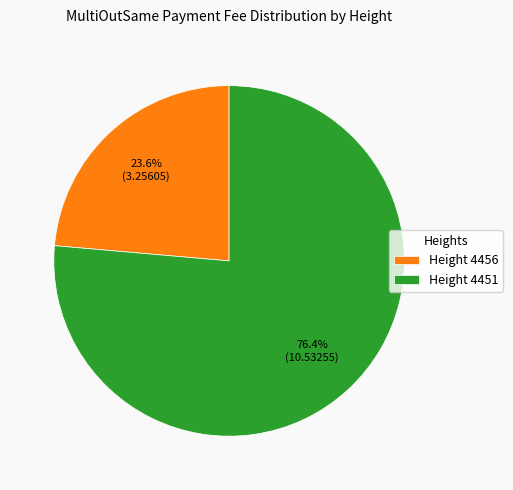

Rank the categories by value from lowest to highest.

Height 4456, Height 4451